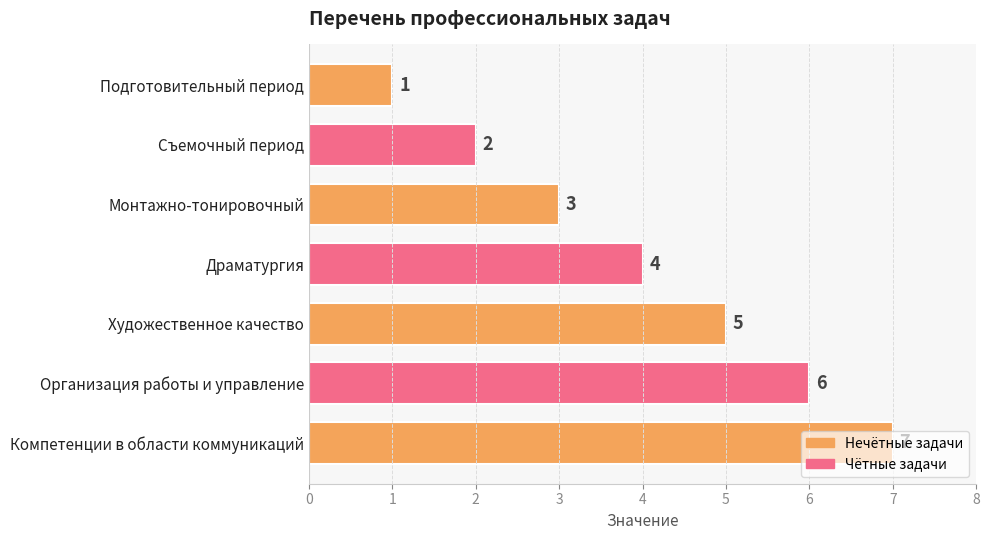

List the labels in order of value, smallest first.

Подготовительный период, Съемочный период, Монтажно-тонировочный, Драматургия, Художественное качество, Организация работы и управление, Компетенции в области коммуникаций